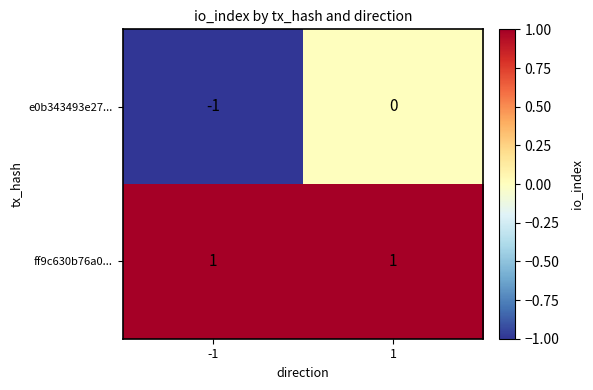

Reading left to right, transcribe all the data shown in this chart.

e0b343493e27...: -1=-1	1=0
ff9c630b76a0...: -1=1	1=1